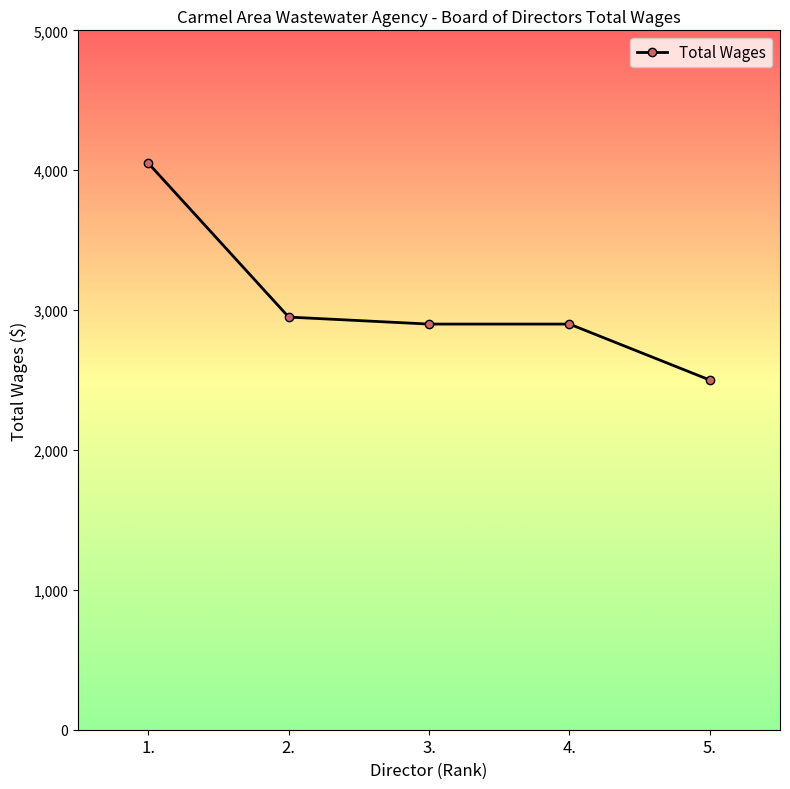

What is the value of the 3rd point from the left?

2900